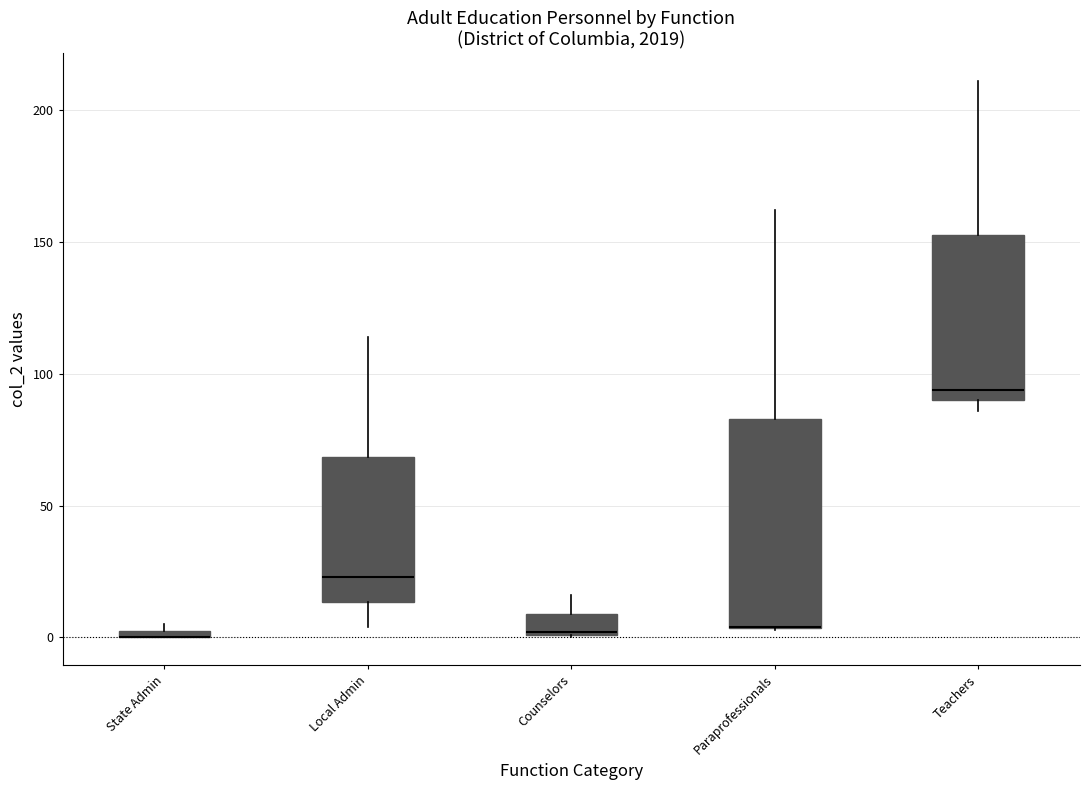

Where is the lower edge of the box for Counselors on the y-axis? The values are not printed on the chart, so give them approximately, as read against the axis.

0